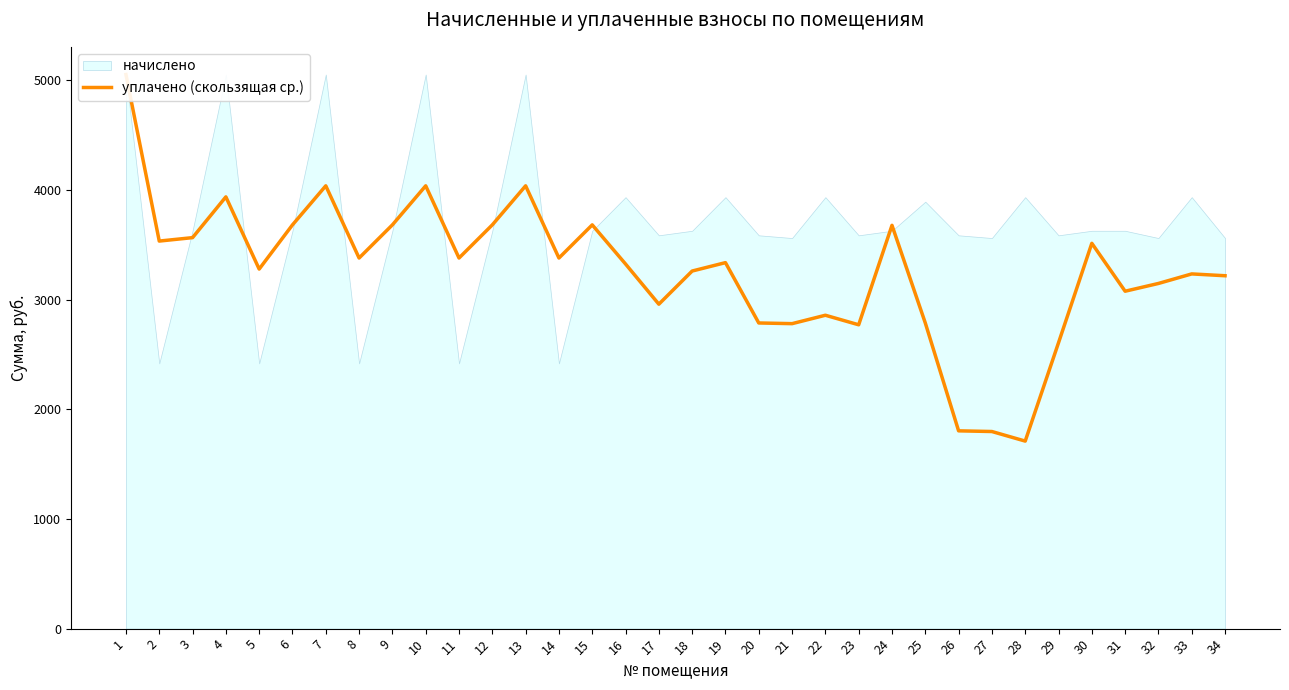

List the labels in order of value, smallest first.

28, 27, 26, 29, 23, 21, 20, 25, 22, 17, 31, 32, 34, 33, 18, 5, 16, 19, 8, 11, 14, 30, 2, 3, 24, 6, 9, 12, 15, 4, 7, 10, 13, 1